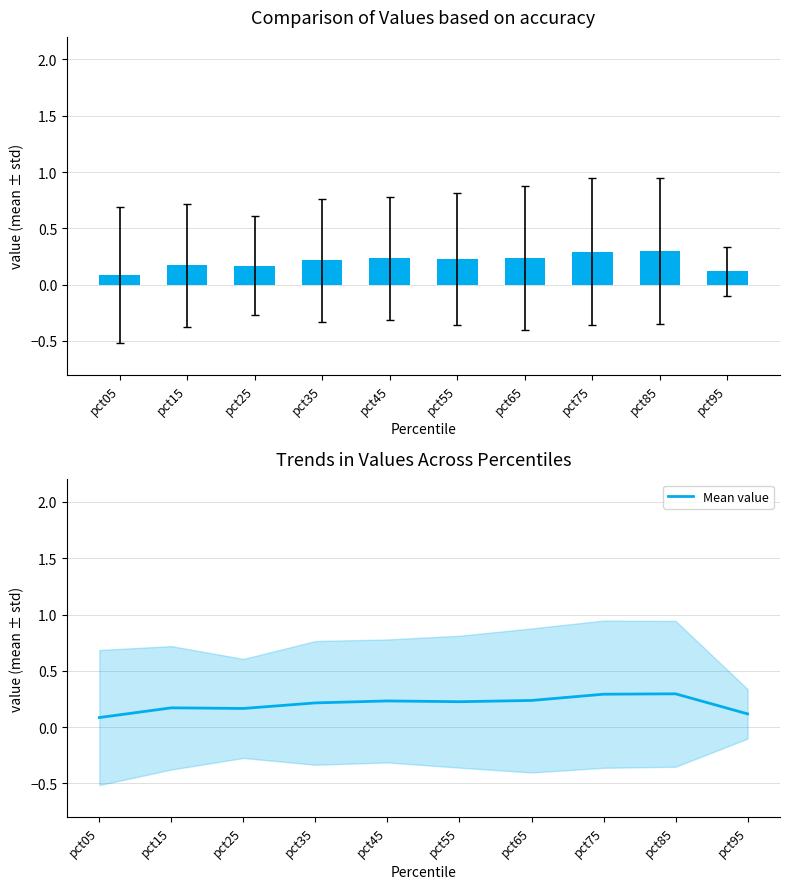

What is the difference between the maximum and minimum values?

0.2